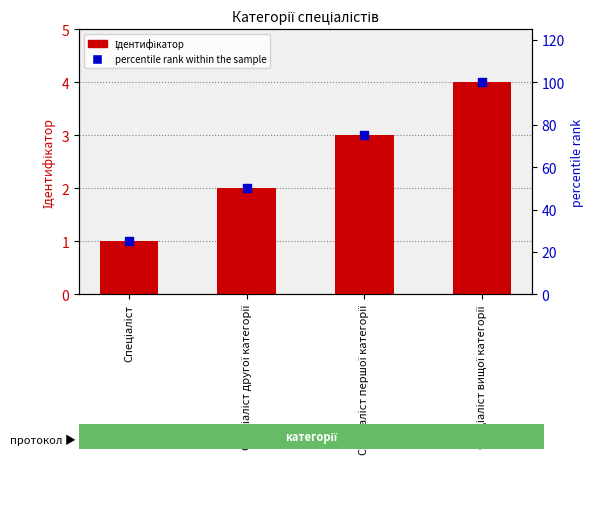

What are all the series names shown in the legend?

Ідентифікатор, percentile rank within the sample